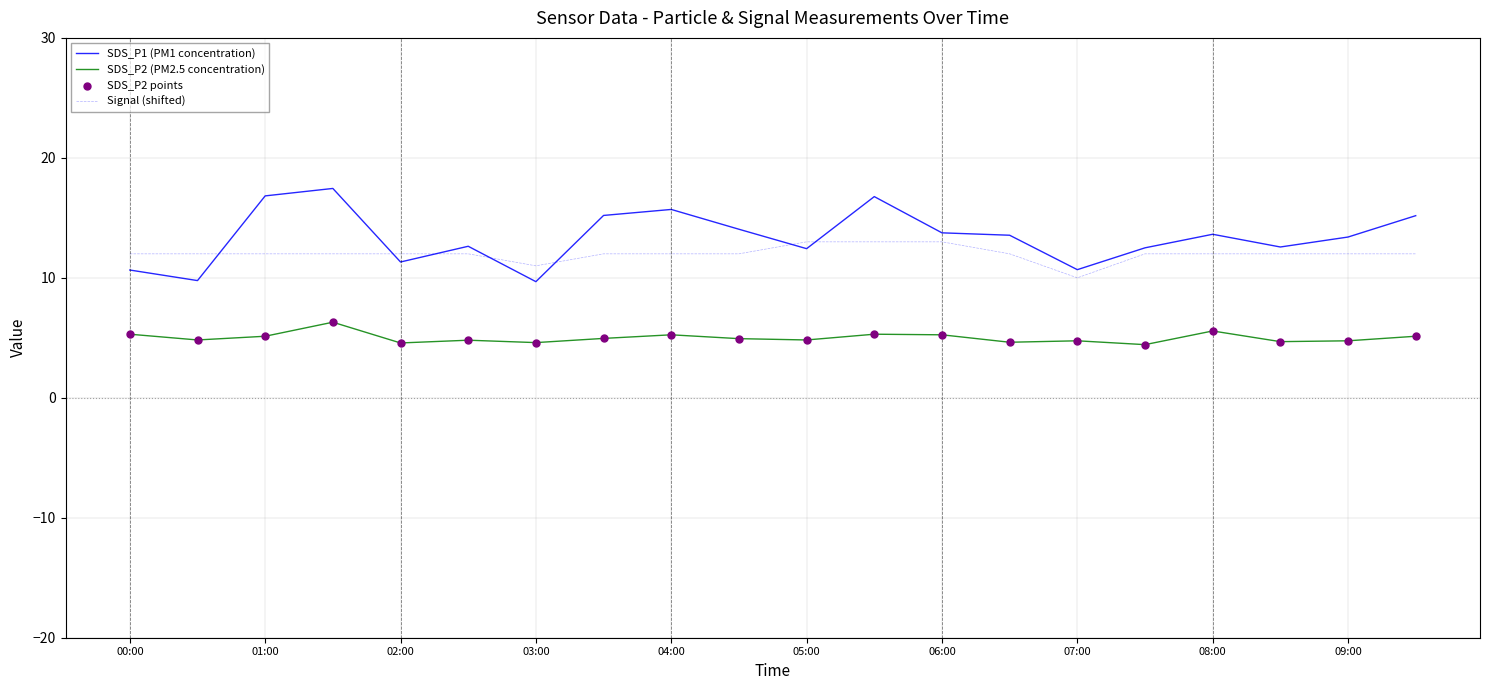

Rank the series by their average value, from highest to lowest.

SDS_P1 (PM1 concentration), Signal (shifted), SDS_P2 (PM2.5 concentration)